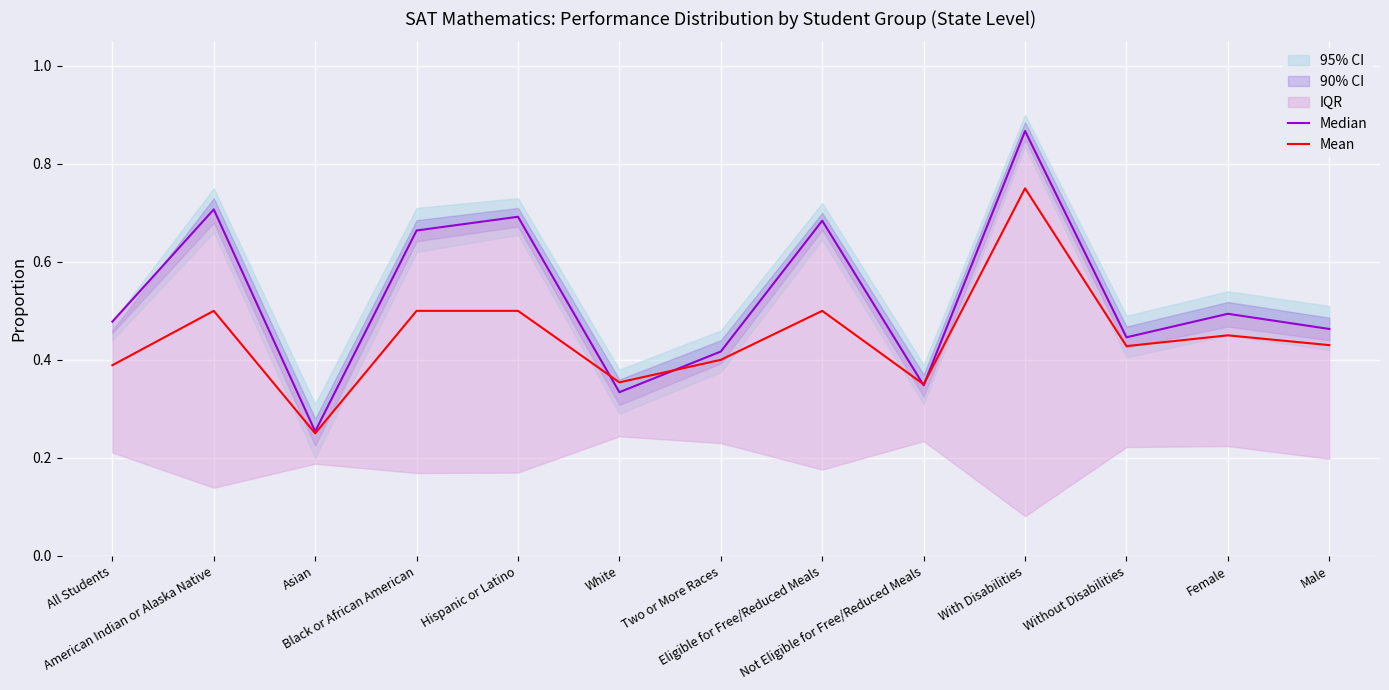

Is it true that Median equals 0.7 at Hispanic or Latino?

True